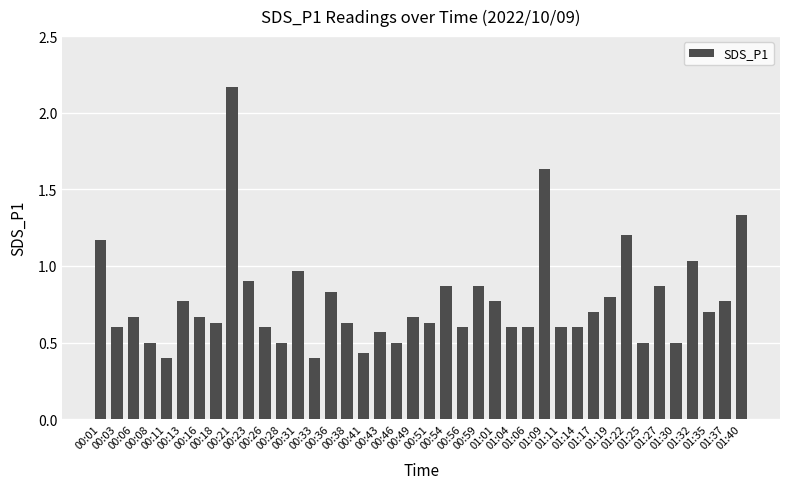

What is the maximum value shown in the chart?

2.2